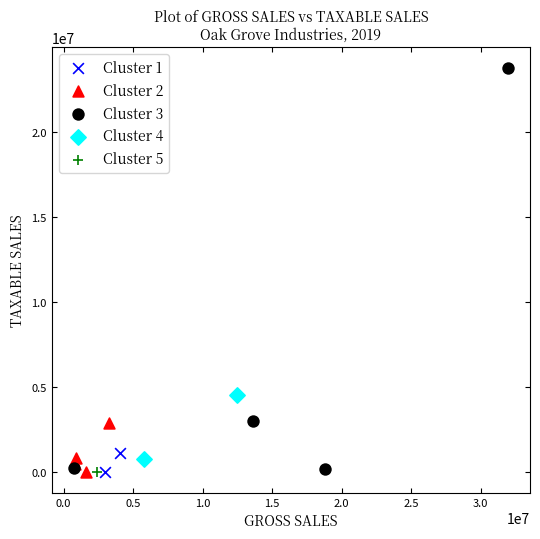

What are all the series names shown in the legend?

Cluster 1, Cluster 2, Cluster 3, Cluster 4, Cluster 5